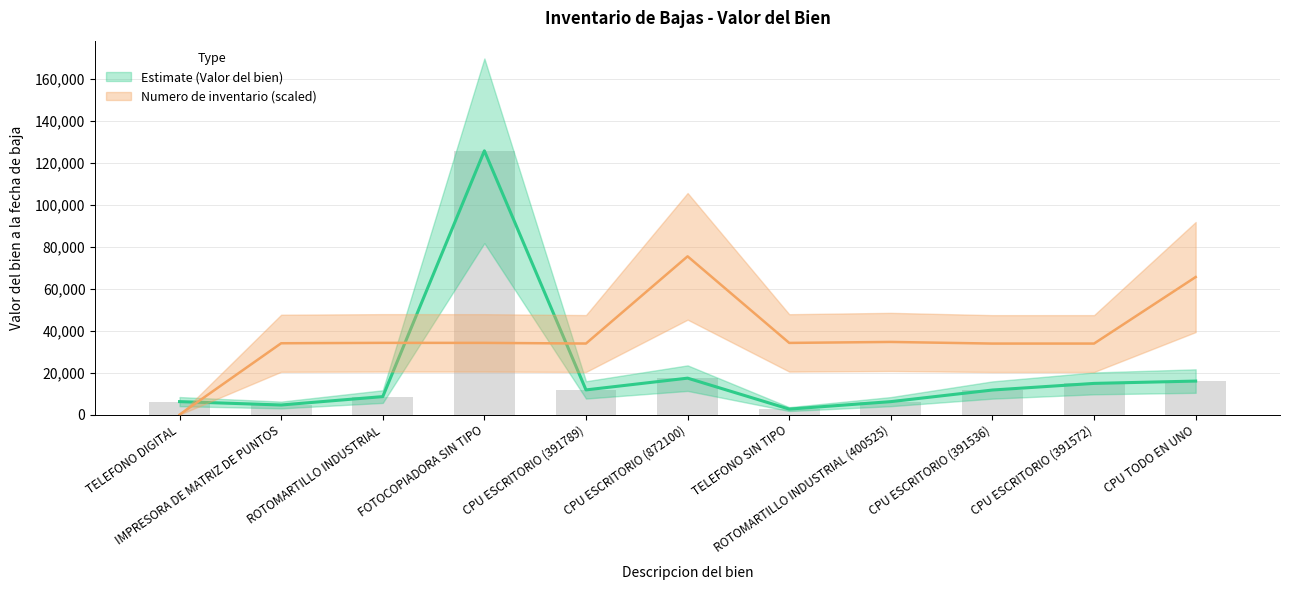

Reading left to right, extract all data points from this chart.

Valor del bien a la fecha de baja: 6208.0	4600.0	8600.0	125748.0	11788.0	17390.7	2642.0	6200.0	11735.0	14890.6	15999.0
Numero de inventario (proxy): 0.0	34023.2	34213.8	34202.4	33895.2	75448.8	34189.1	34651.0	33873.3	33876.4	65585.2